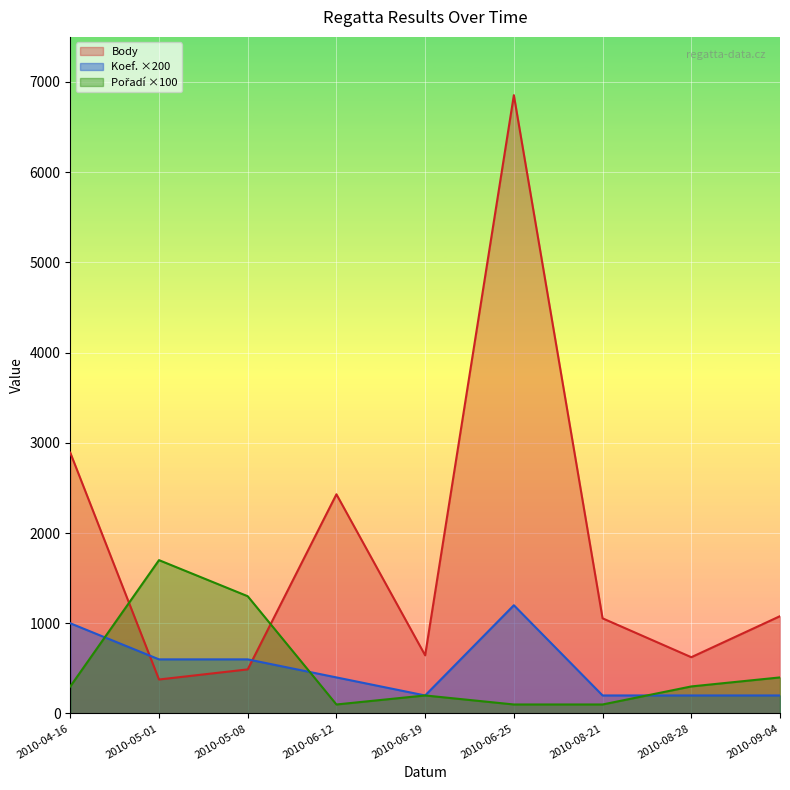

At which category does the chart reach its peak across all series?

2010-06-25